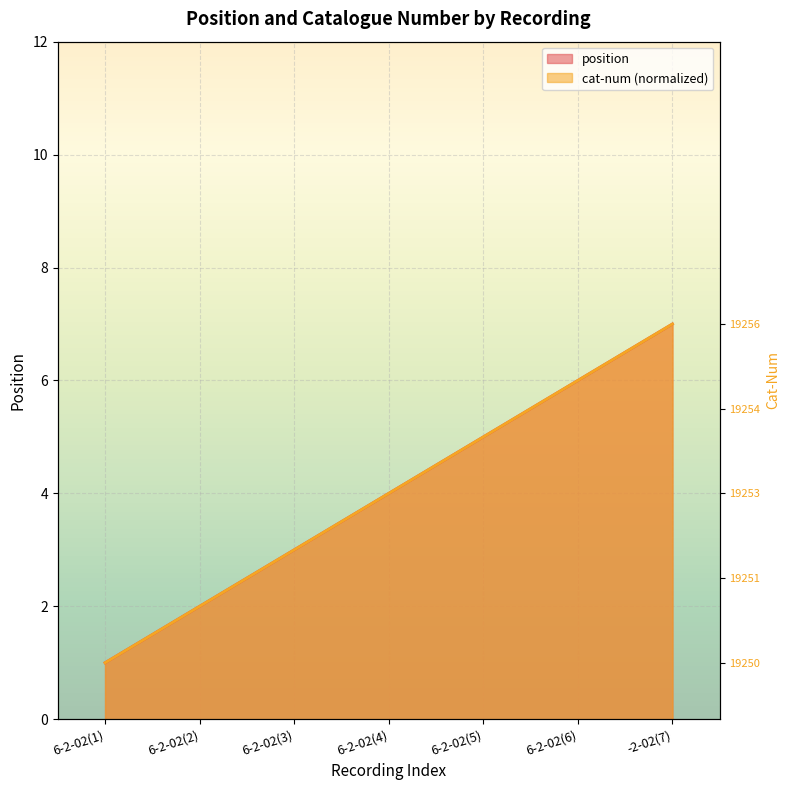

Between 6-2-02(2) and 6-2-02(3), which series saw the biggest shift?

position